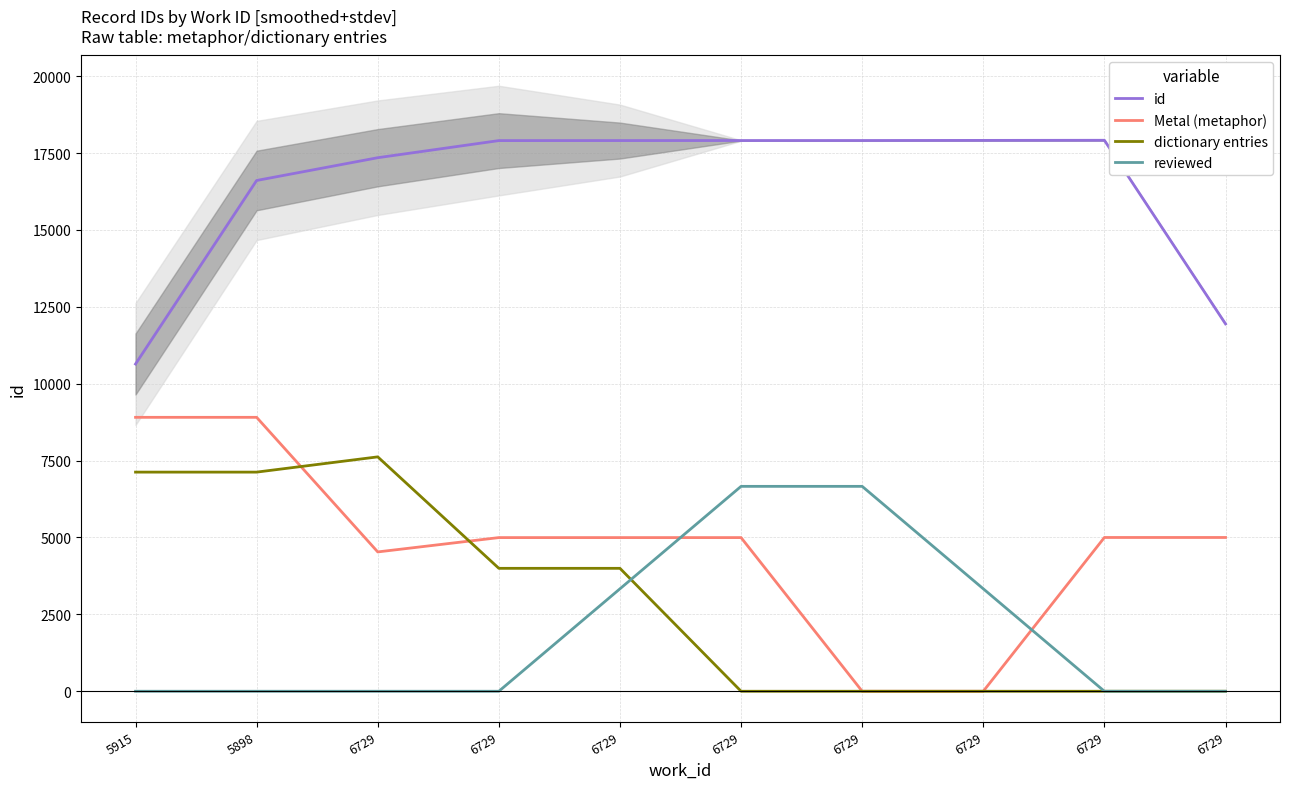

Reading left to right, transcribe all the data shown in this chart.

id: 10640.0	16608.0	17348.3	17905.0	17906.0	17907.0	17908.0	17911.7	17915.3	11945.7
Metal (metaphor): 8906.7	8906.7	4530.4	4996.4	4996.4	4996.4	0.0	0.0	5000.0	5000.0
dictionary entries: 7125.4	7125.4	7621.2	3996.9	3996.9	0.0	0.0	0.0	0.0	0.0
reviewed: 0.0	0.0	0.0	0.0	3331.1	6662.4	6662.4	3331.3	0.0	0.0